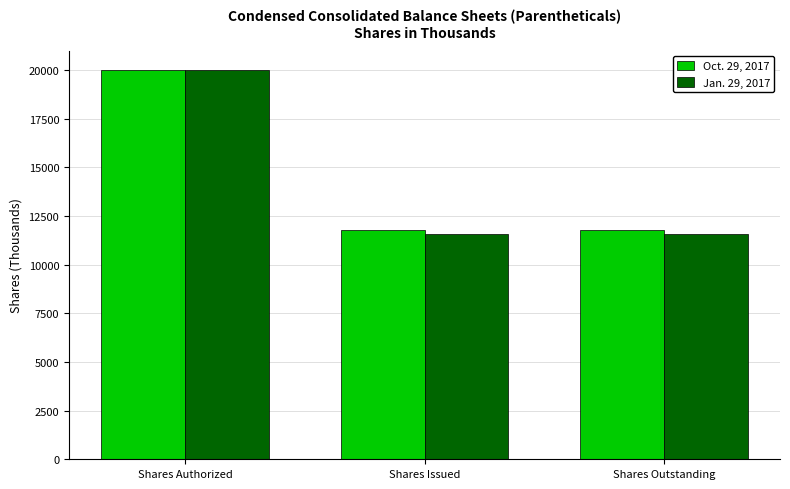

What is the total value across all series at Shares Authorized?

40000